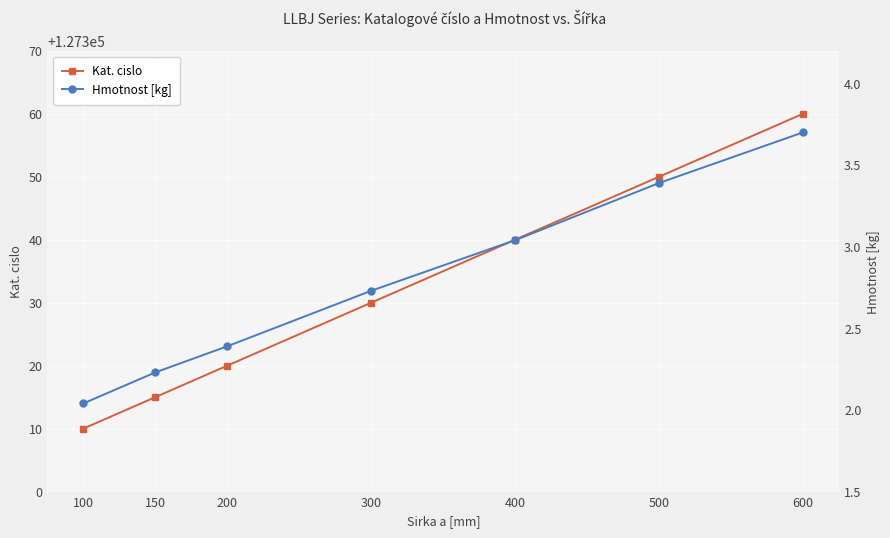

What is the total value across all series at 600?

127363.7